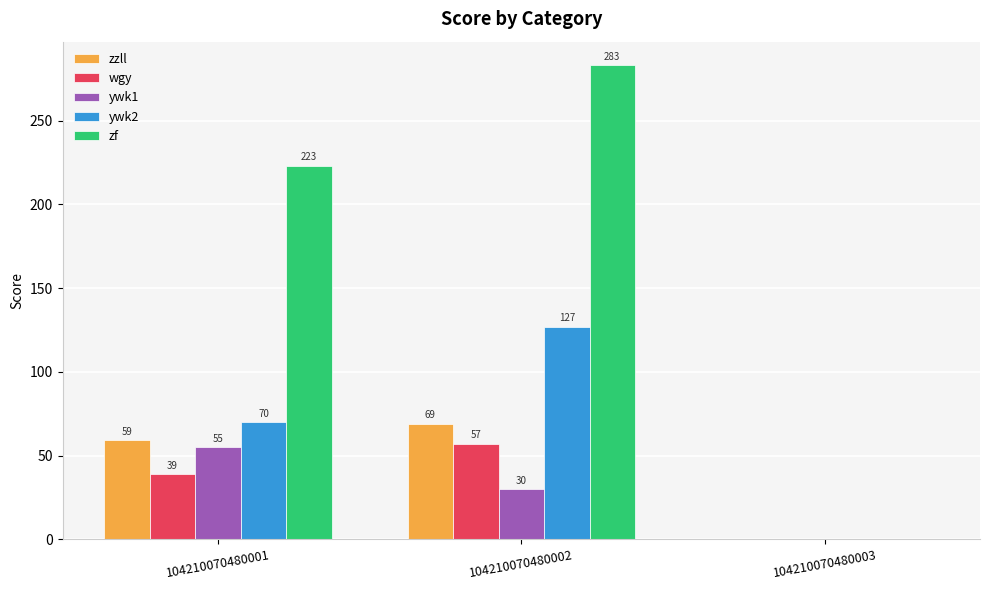

How many positive values does the zzll series have?

2